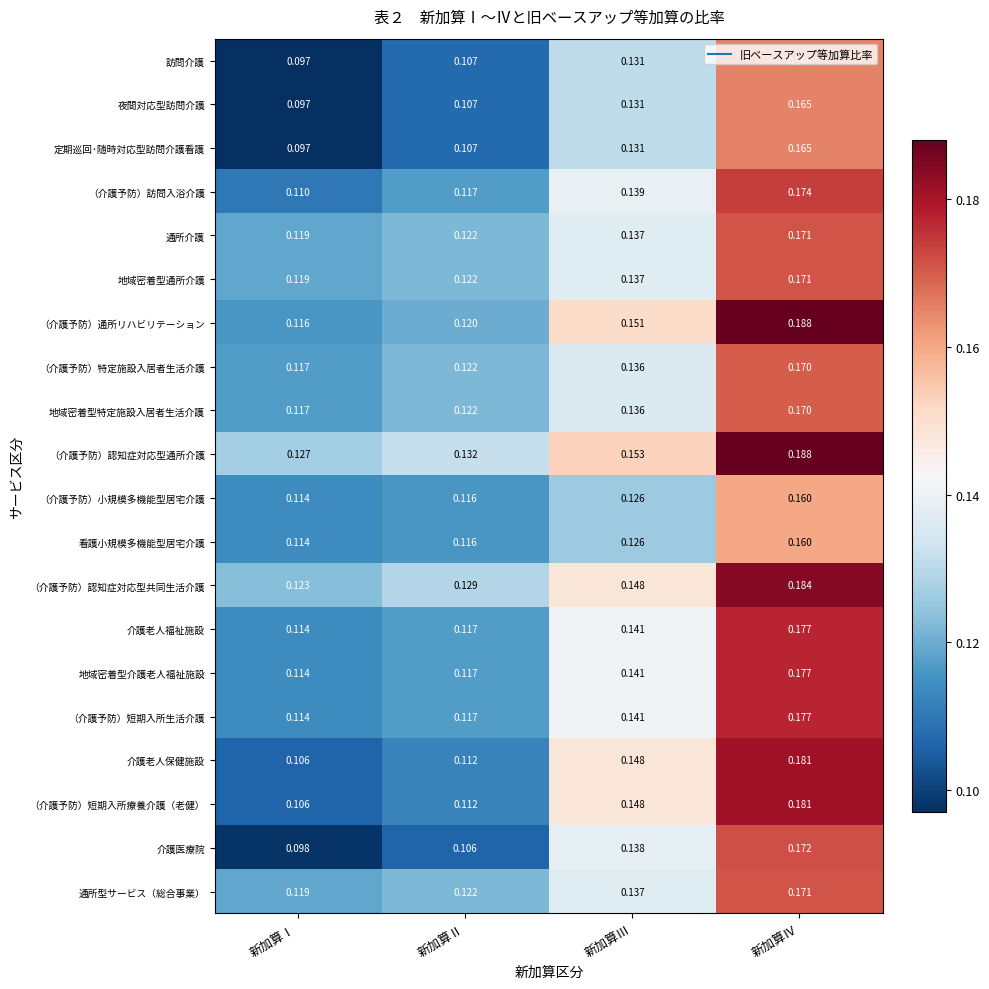

Which series has the largest total across all categories?

（介護予防）認知症対応型通所介護